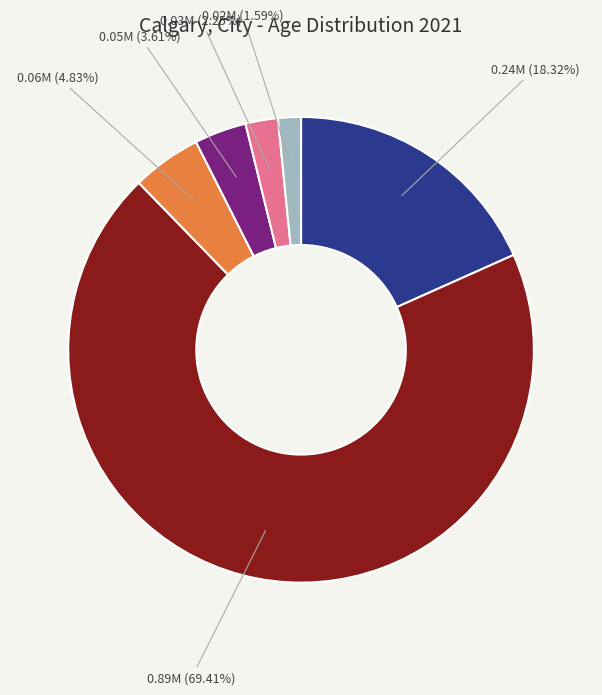

Does any single category account for the majority?

Yes